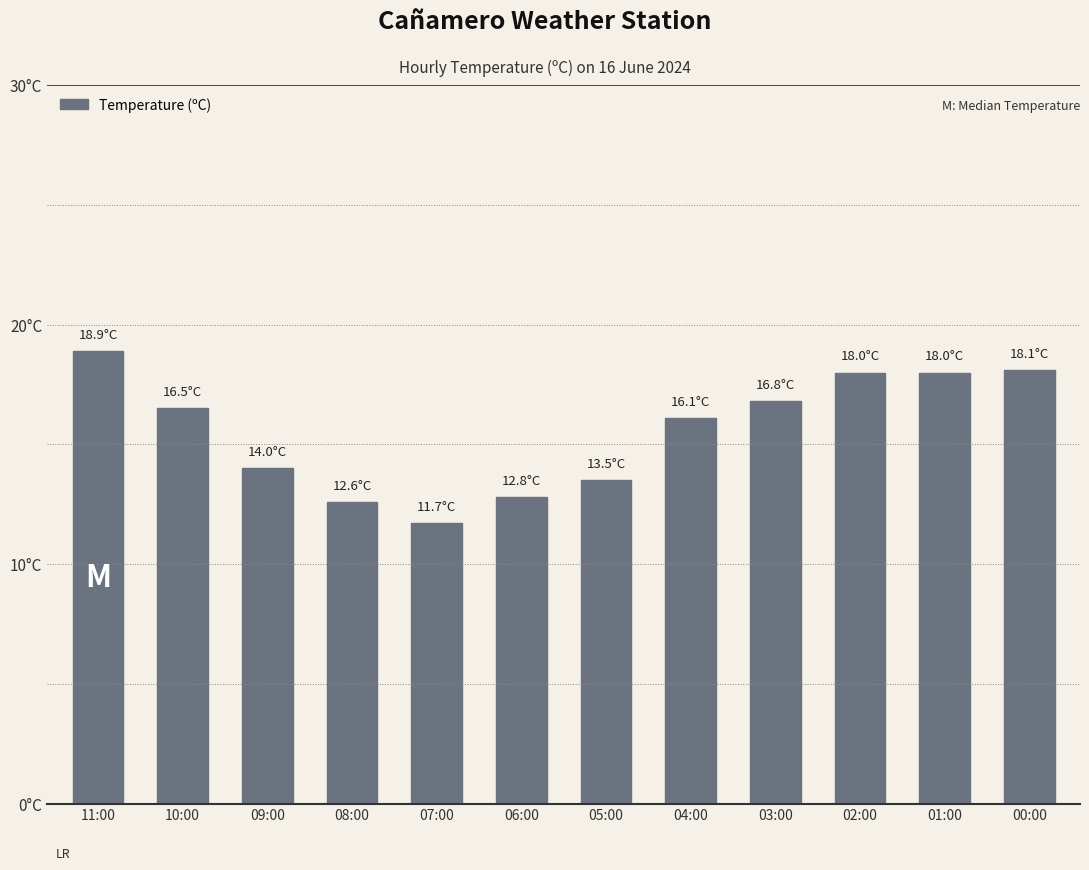

Does the chart contain any negative values?

No